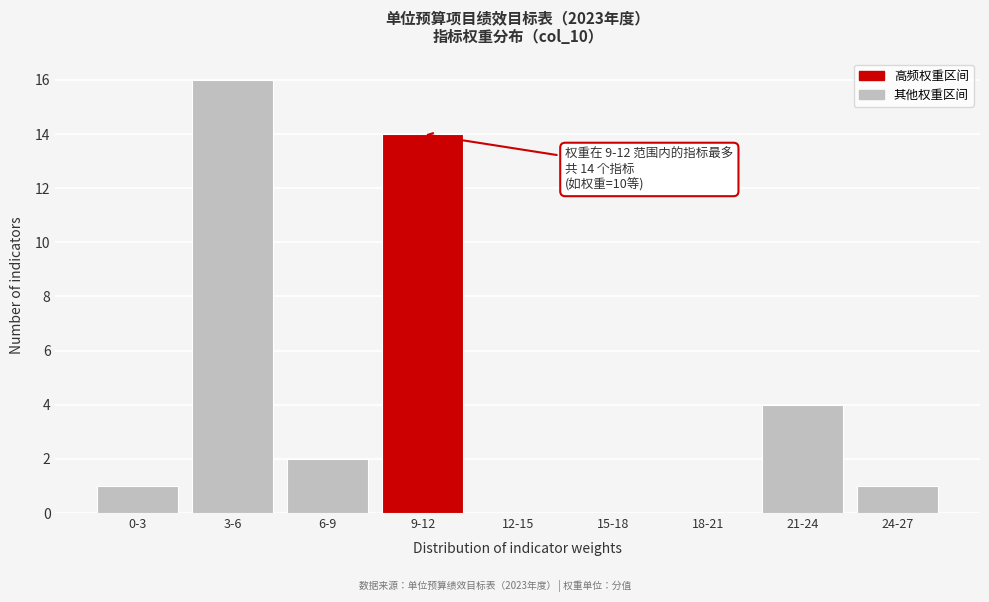

Reading right to left, list all the values displayed in this chart.

24-27=1	21-24=4	18-21=0	15-18=0	12-15=0	9-12=14	6-9=2	3-6=16	0-3=1